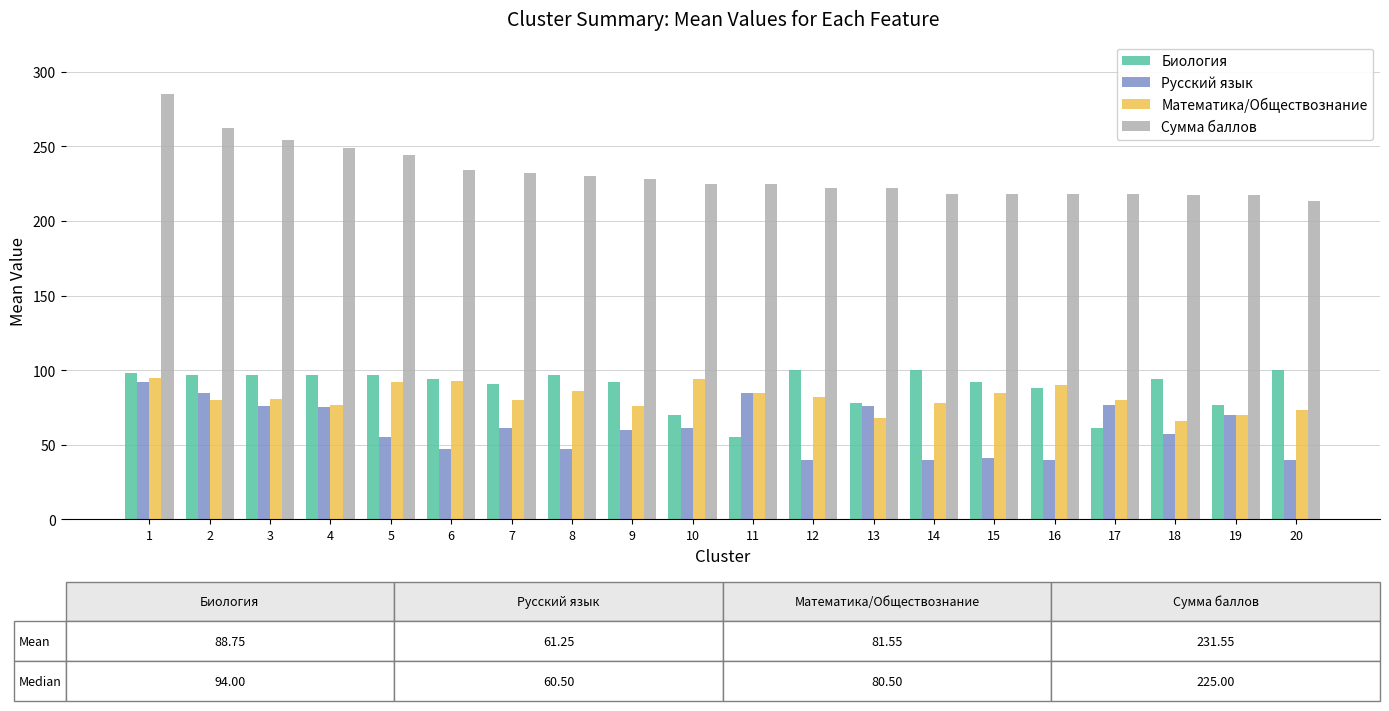

What is the average value of the Биология series?

89